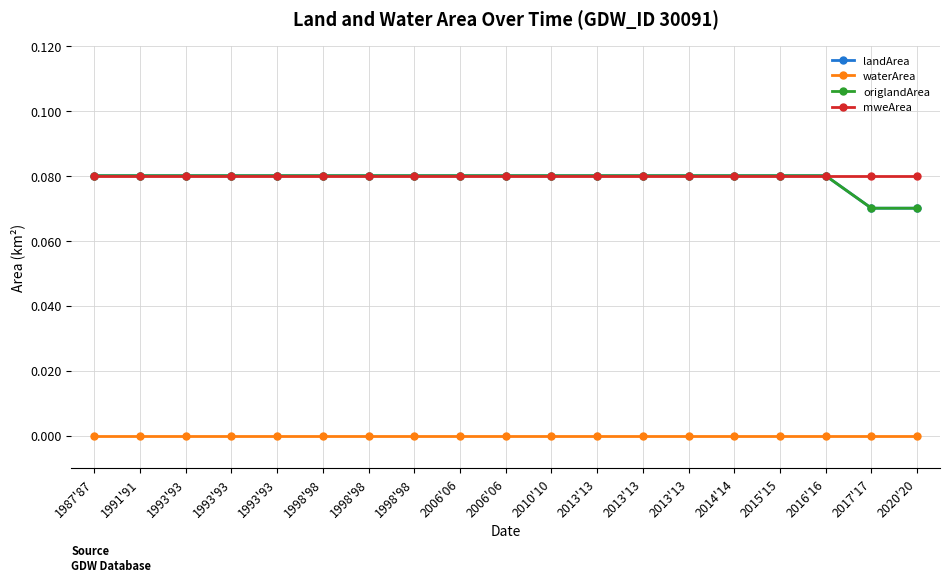

Does the chart have visible grid lines?

Yes